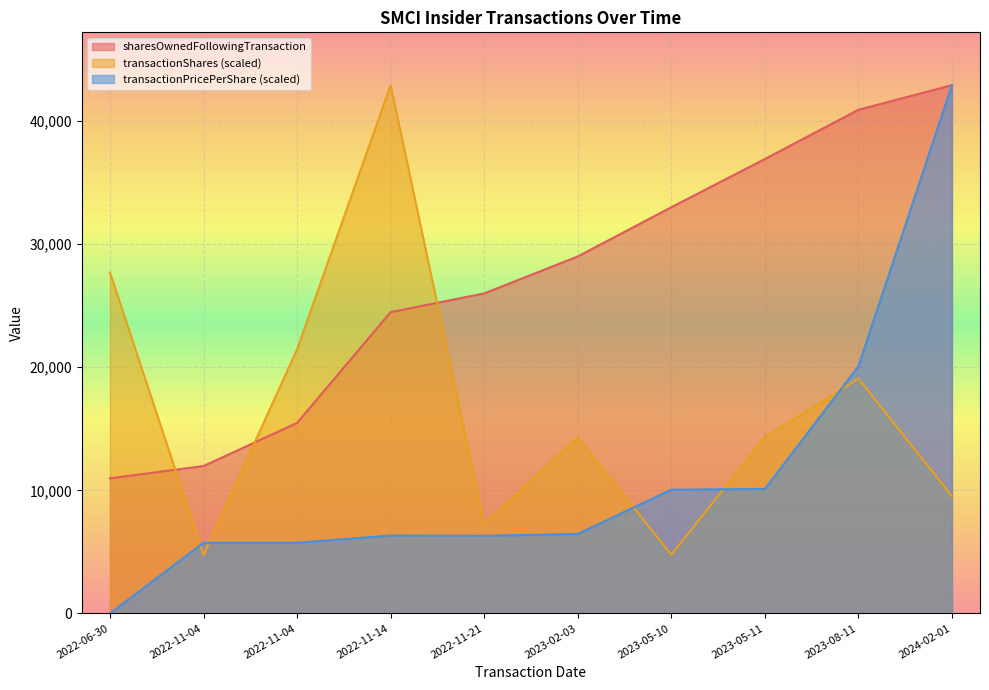

Which has a higher value, 2022-06-30 or 2023-05-11?

2023-05-11